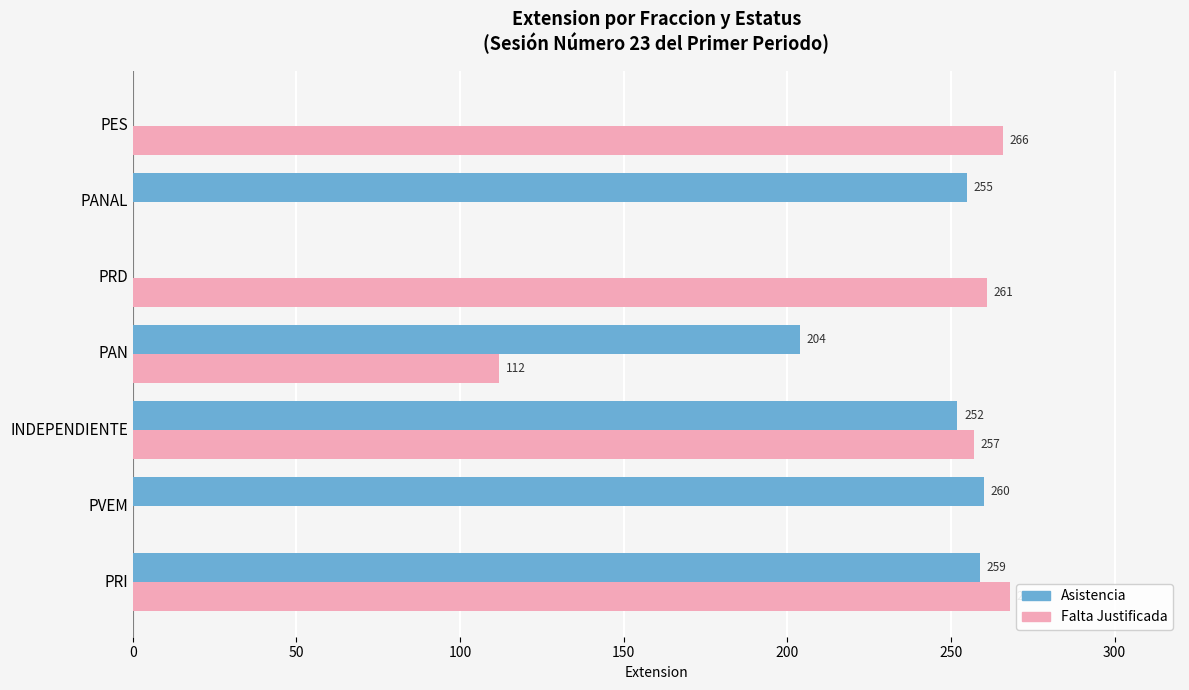

What is the sum of all Asistencia values?

1230